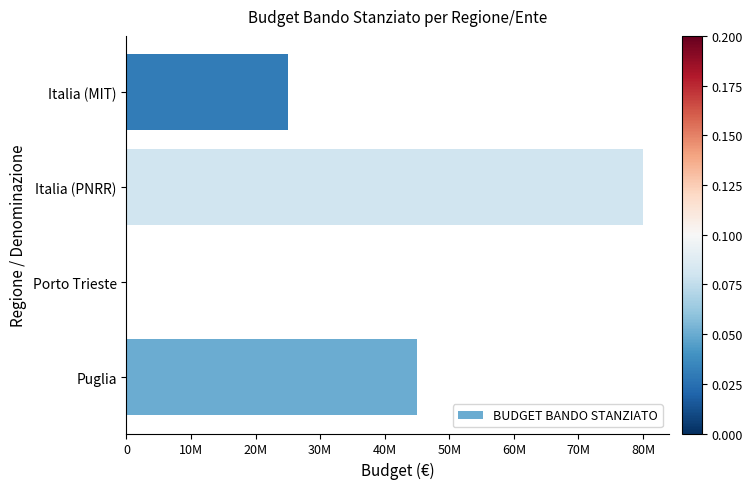

How many bars are there in total?

4